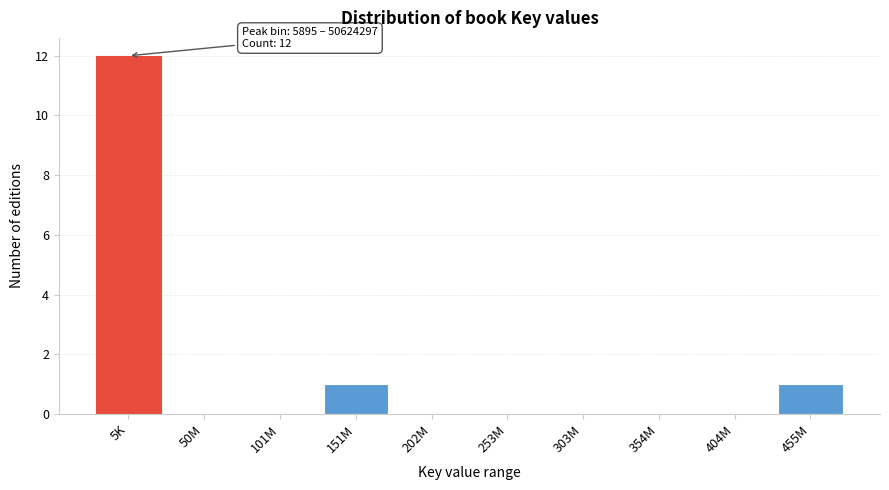

Reading left to right, what are all the values shown in this chart?

5K=12	50M=0	101M=0	151M=1	202M=0	253M=0	303M=0	354M=0	404M=0	455M=1